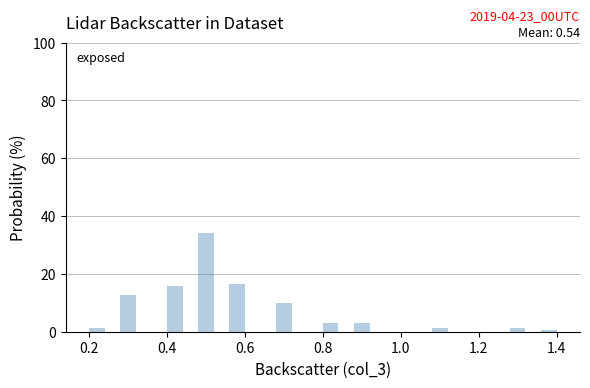

Read against the x-axis, roughly where is the centre of the tallest bar?

0.50